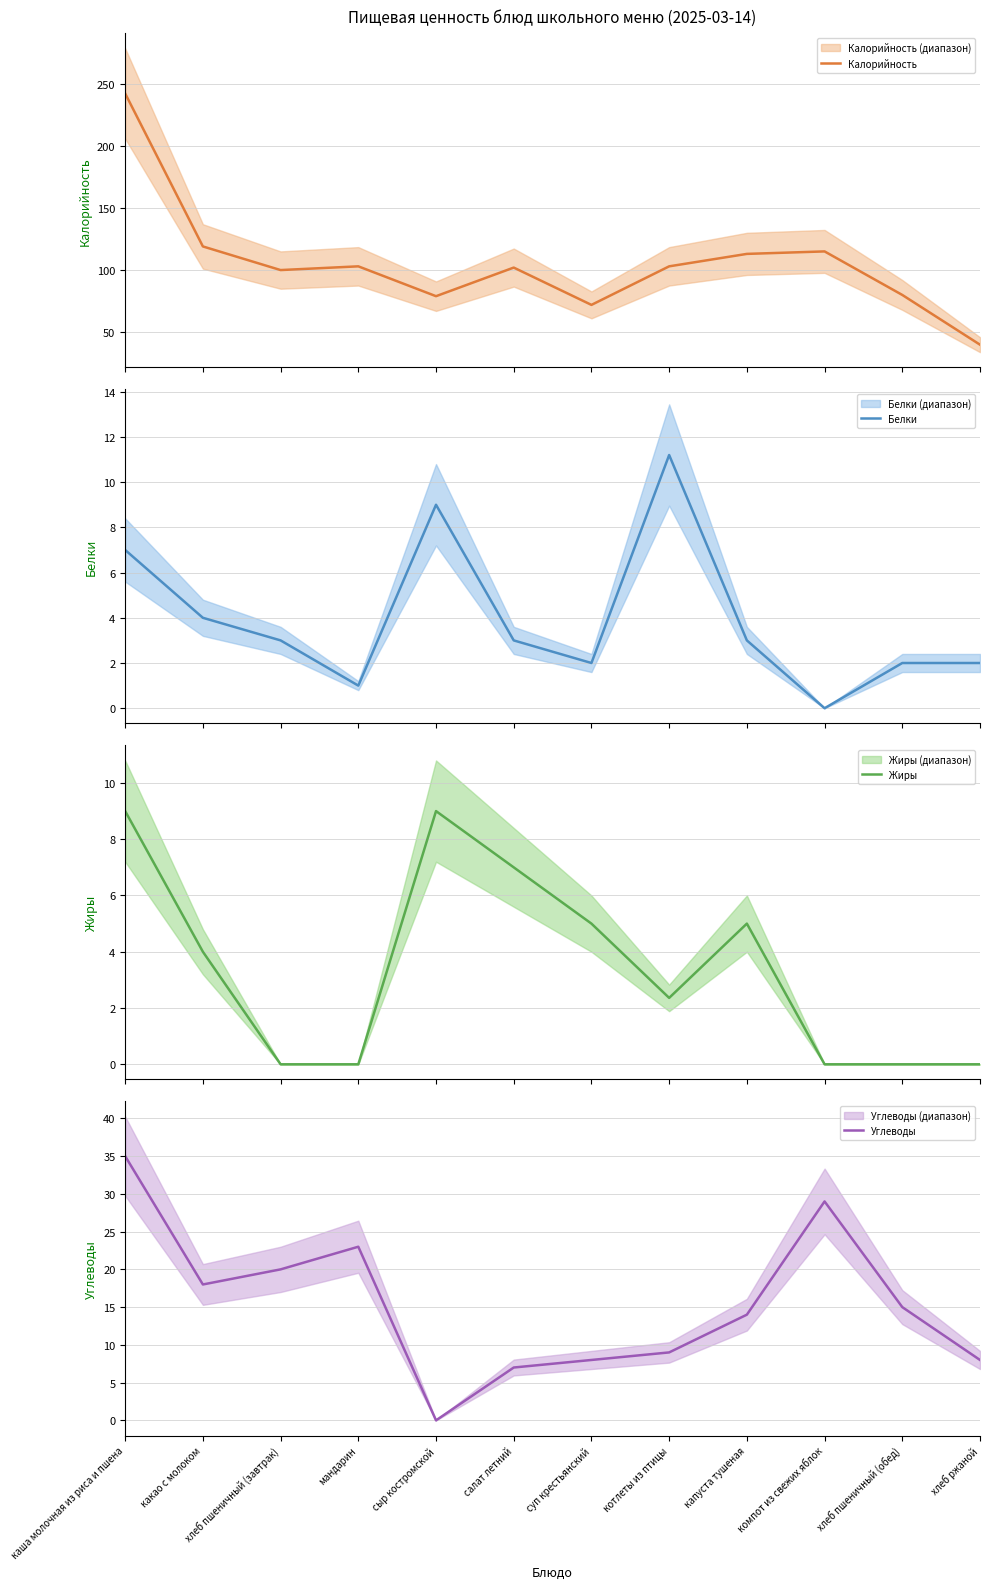

The Белки series shows 3.0 at салат летний. True or false?

True